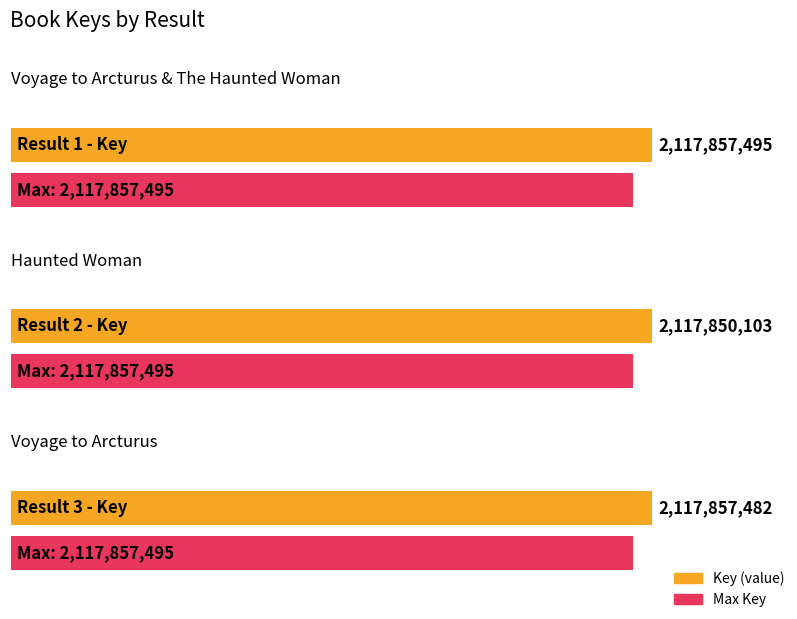

What is the ratio of the value at 2 to the value at 1?

1.0